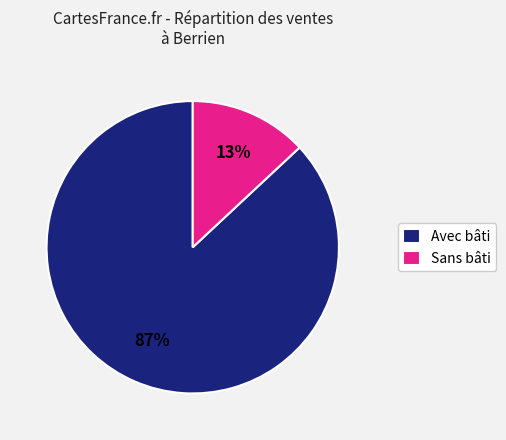

How many slices are in this pie chart?

2